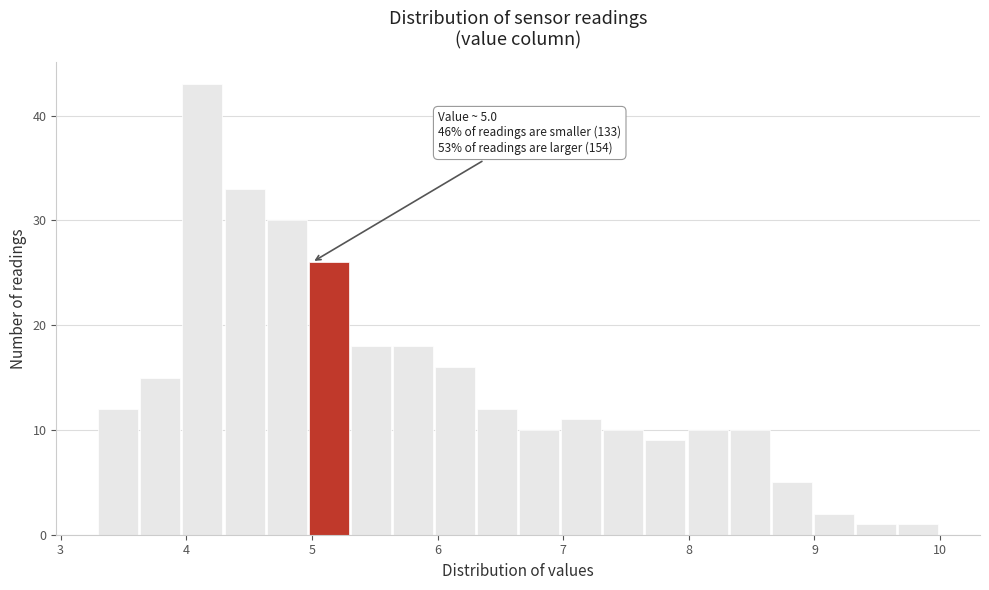

Around what value on the x-axis is the tallest bar? Give the approximate position of its centre, as read against the axis.

4.1